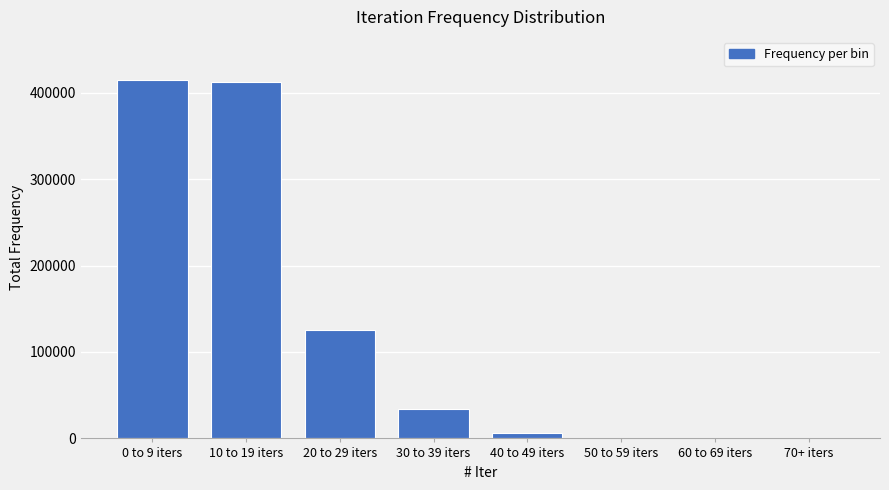

At which label is the value closest to 207390?

20 to 29 iters